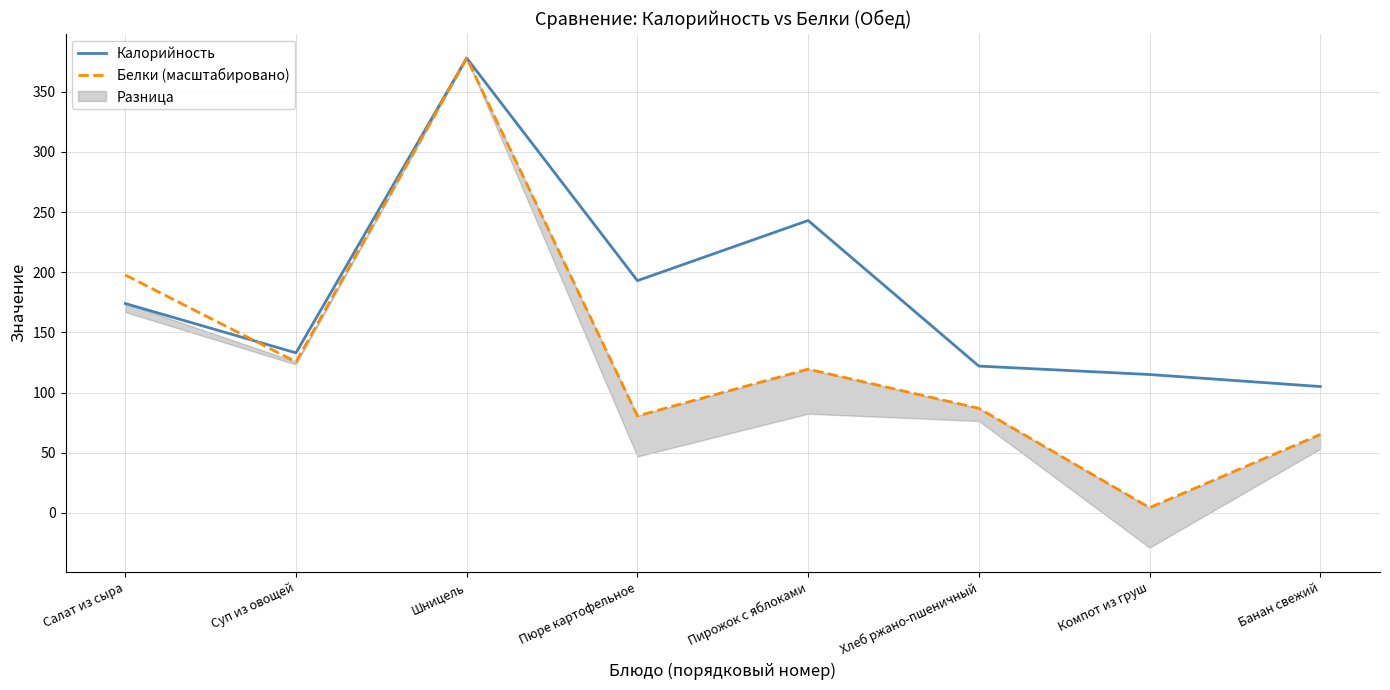

Reading left to right, transcribe all the data shown in this chart.

Калорийность: 174.0	133.0	378.0	193.0	243.0	122.0	115.0	105.0
Белки (масштабировано): 197.7	125.6	378.0	80.6	119.5	86.9	4.3	65.2